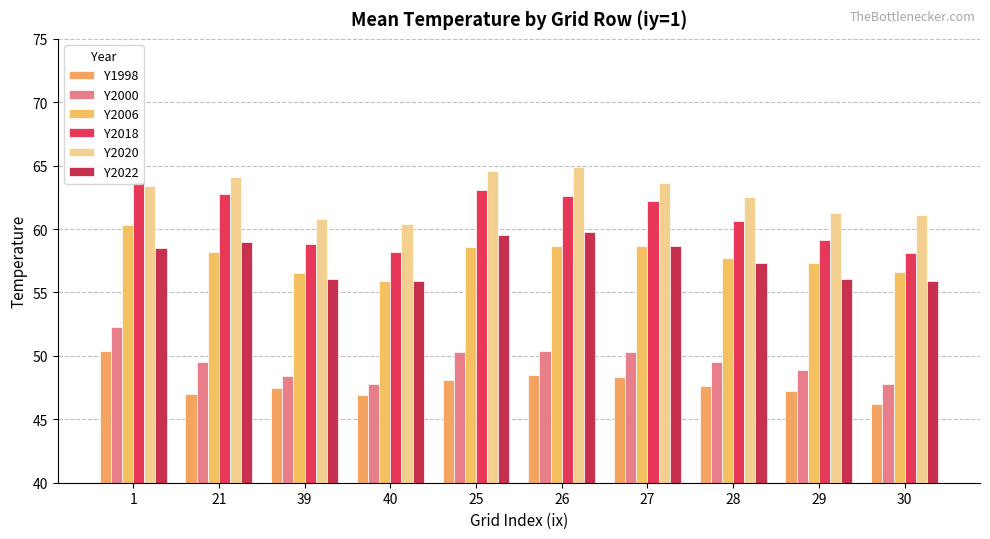

How many bars are there in total?

60